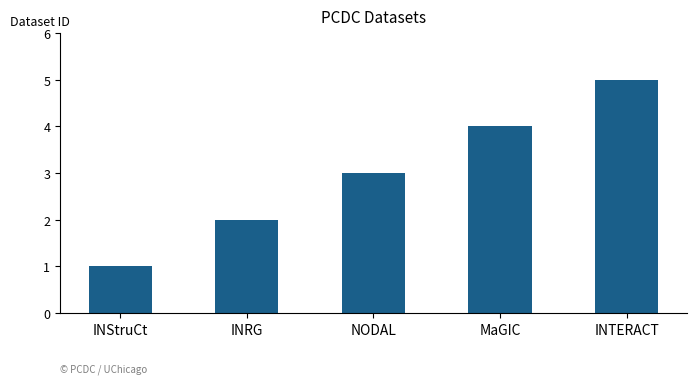

What is the label of the 4th bar from the left?

MaGIC